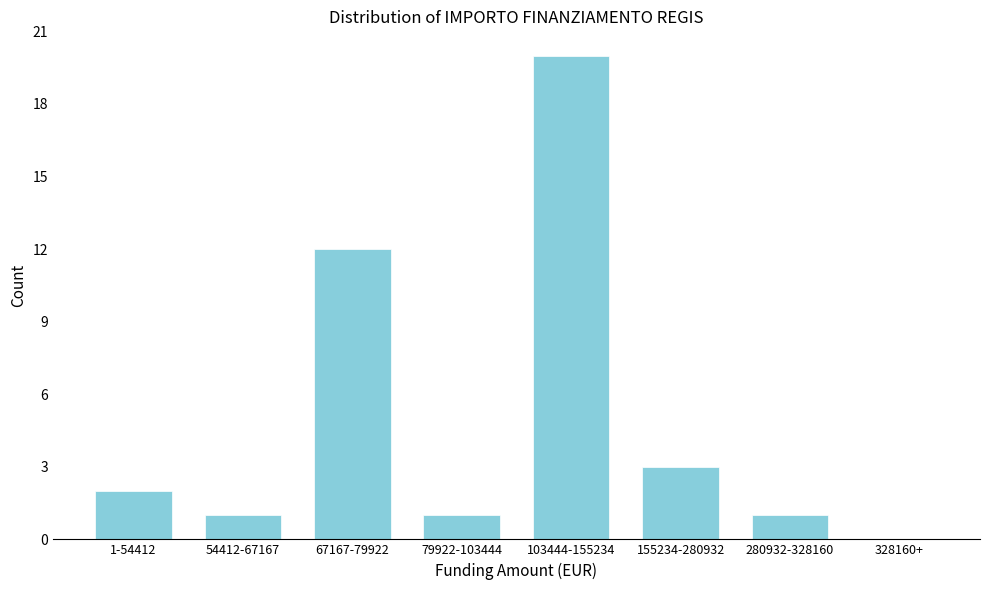

Reading right to left, transcribe all the data shown in this chart.

328160+=0	280932-328160=1	155234-280932=3	103444-155234=20	79922-103444=1	67167-79922=12	54412-67167=1	1-54412=2